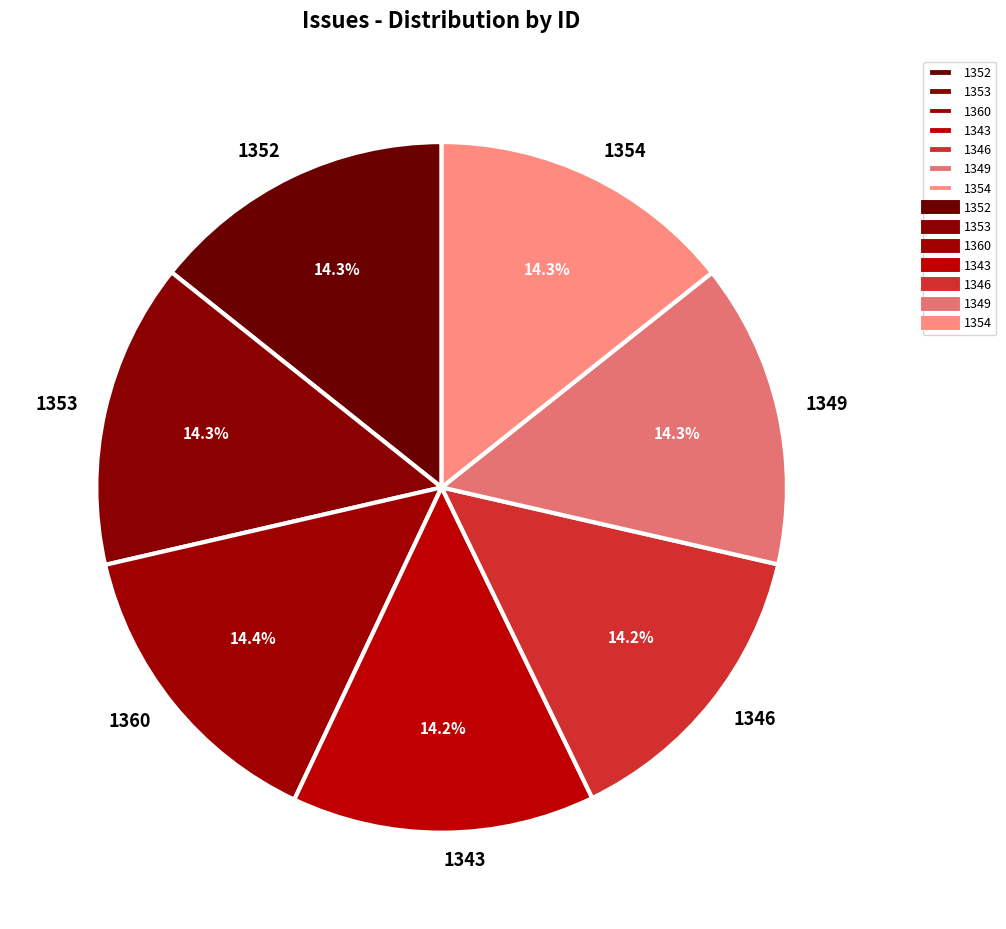

Is there a majority slice in this chart?

No